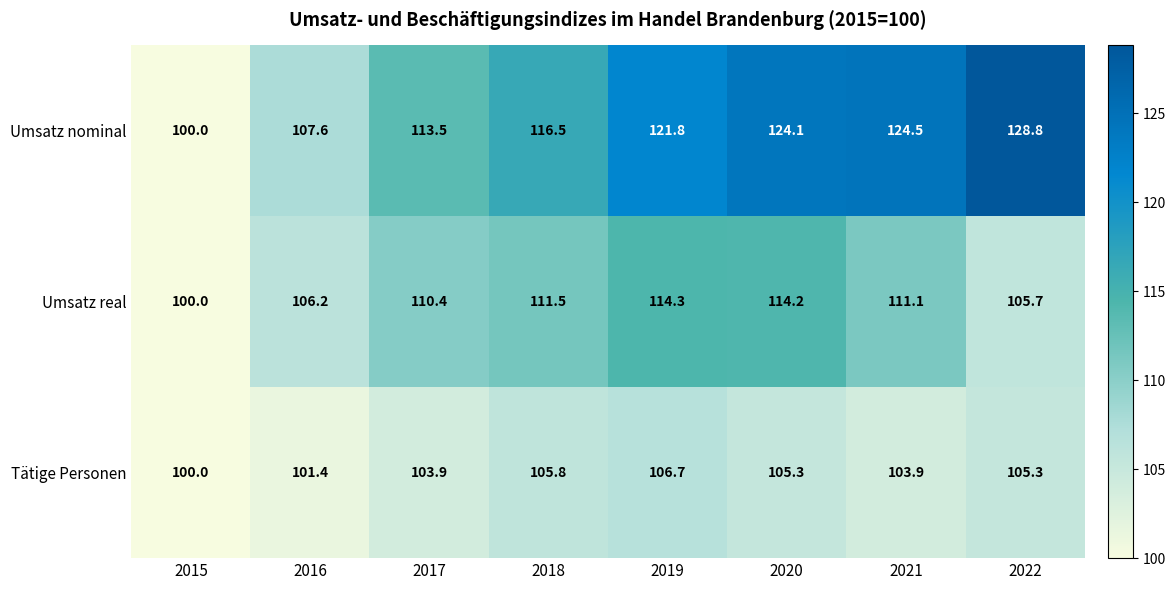

How many data points does each series have?

8